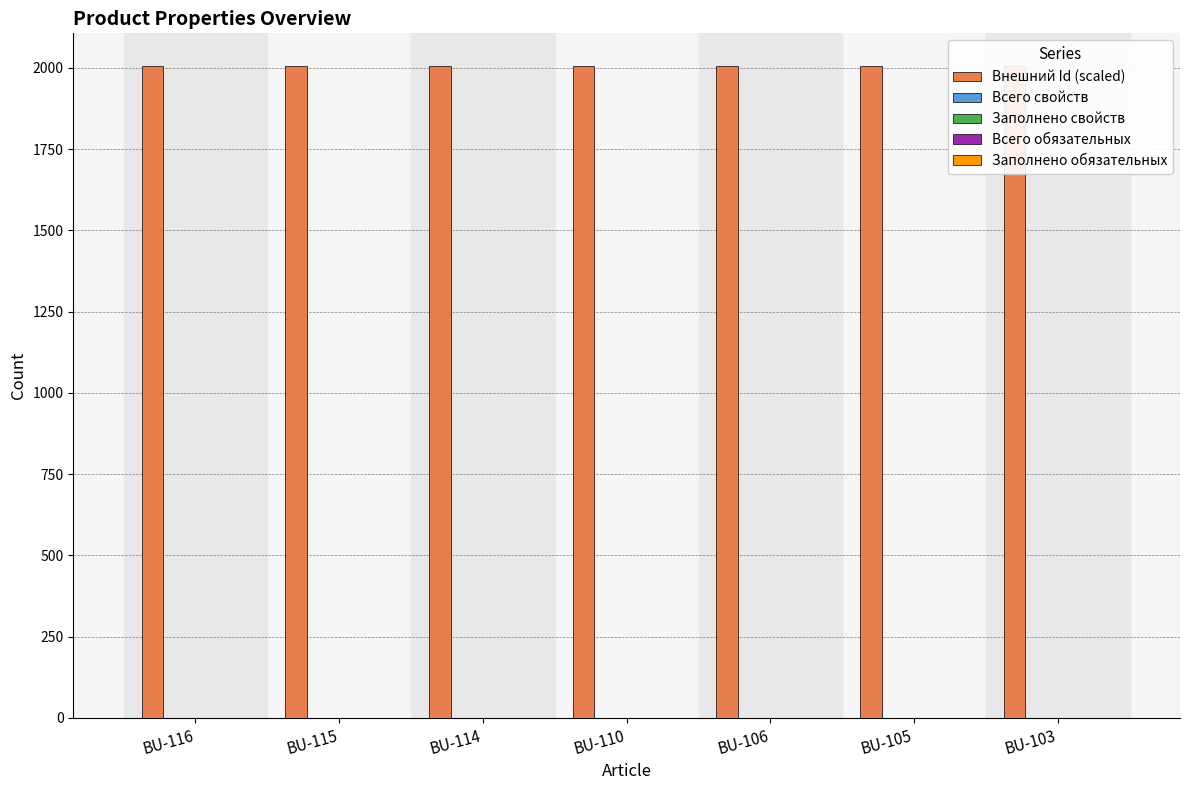

Is it true that Внешний Id (scaled) equals 1278.8 at BU-116?

False